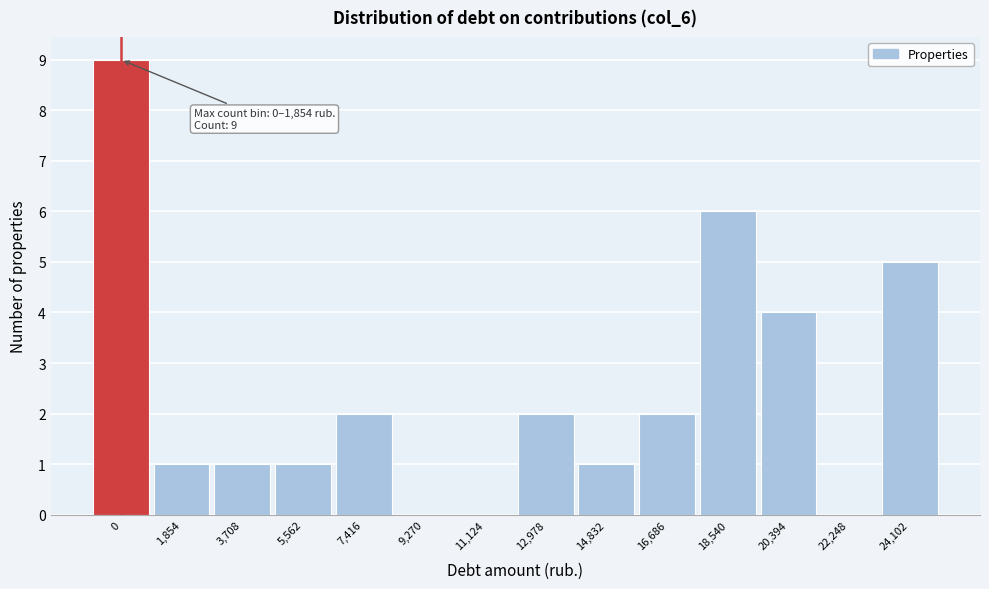

Reading left to right, transcribe all the data shown in this chart.

0=9	1,854=1	3,708=1	5,562=1	7,416=2	9,270=0	11,124=0	12,978=2	14,832=1	16,686=2	18,540=6	20,394=4	22,248=0	24,102=5